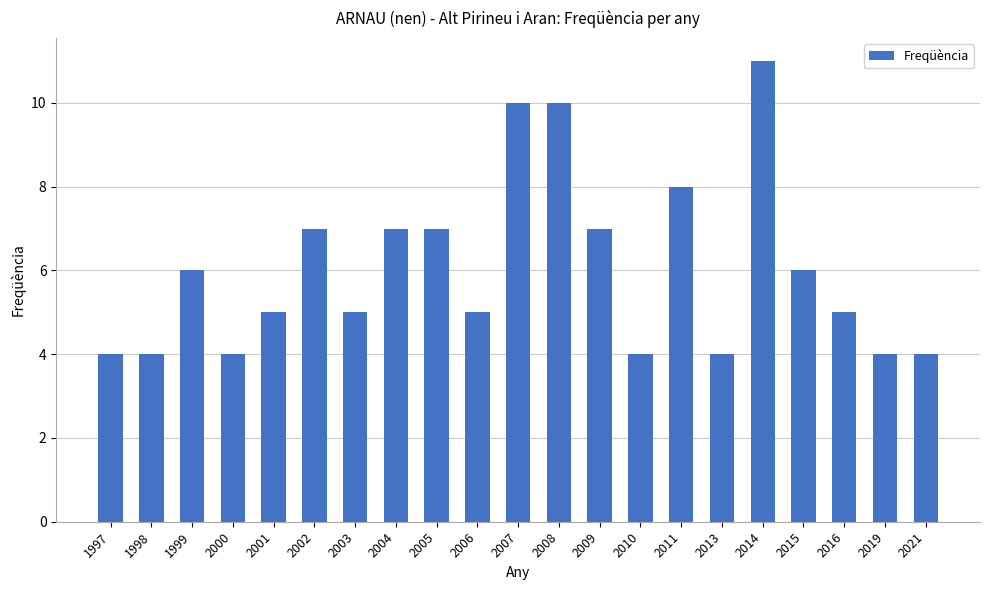

Reading left to right, what are all the values shown in this chart?

1997=4	1998=4	1999=6	2000=4	2001=5	2002=7	2003=5	2004=7	2005=7	2006=5	2007=10	2008=10	2009=7	2010=4	2011=8	2013=4	2014=11	2015=6	2016=5	2019=4	2021=4